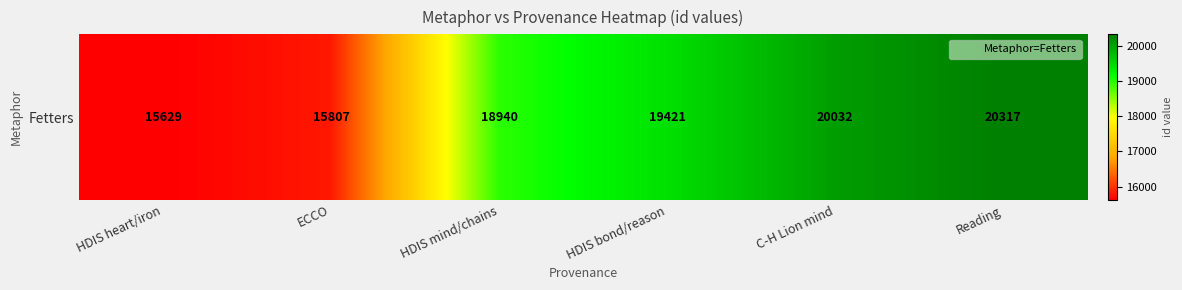

Where is the data nearest to the value 17973?

HDIS mind/chains